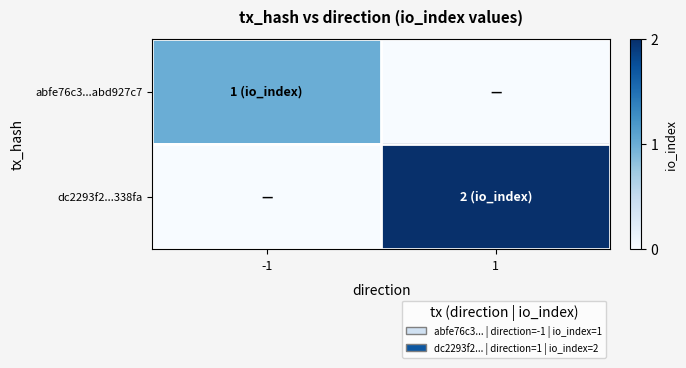

Reading left to right, transcribe all the data shown in this chart.

abfe76c3...abd927c7: -1=1	1=0
dc2293f2...338fa: -1=0	1=2